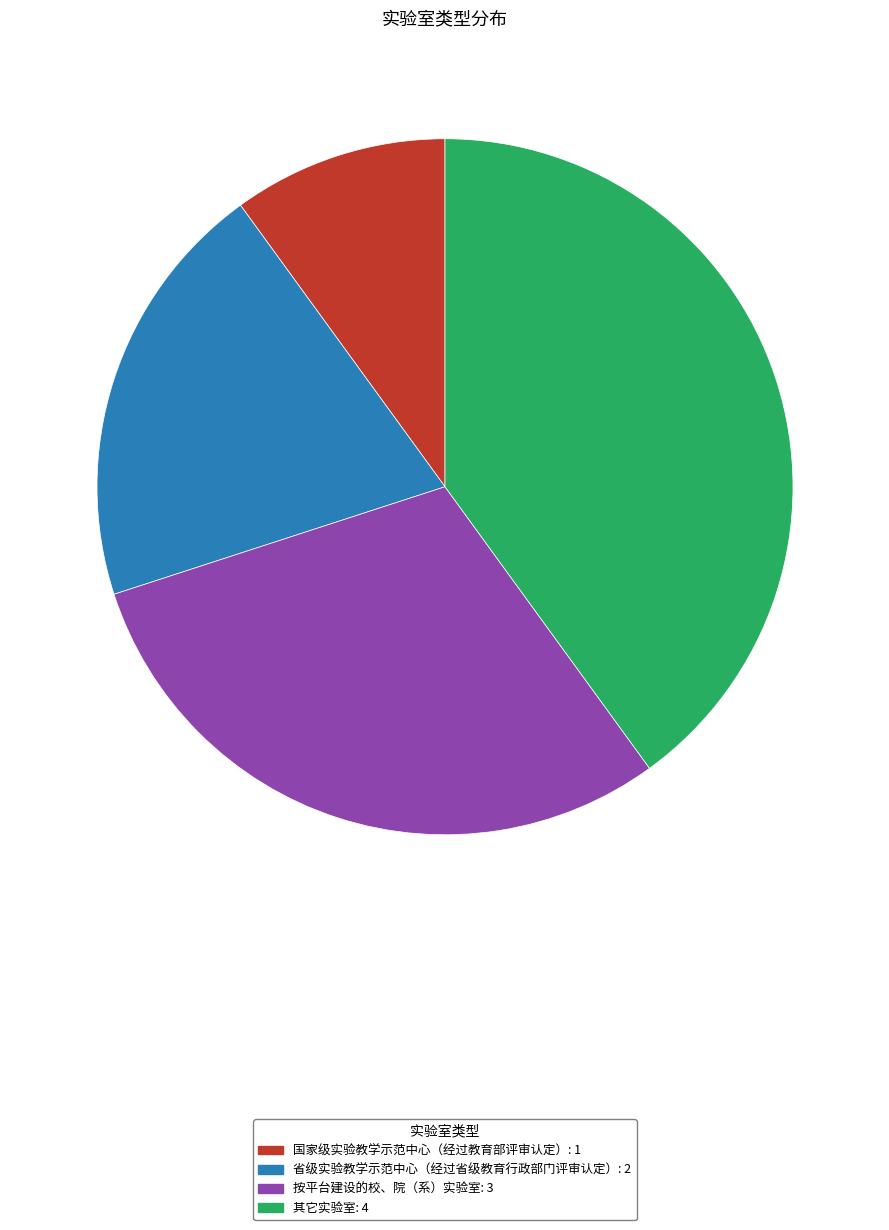

Is it true that 省级实验教学示范中心（经过省级教育行政部门评审认定）: 2 is 20% of the pie?

True